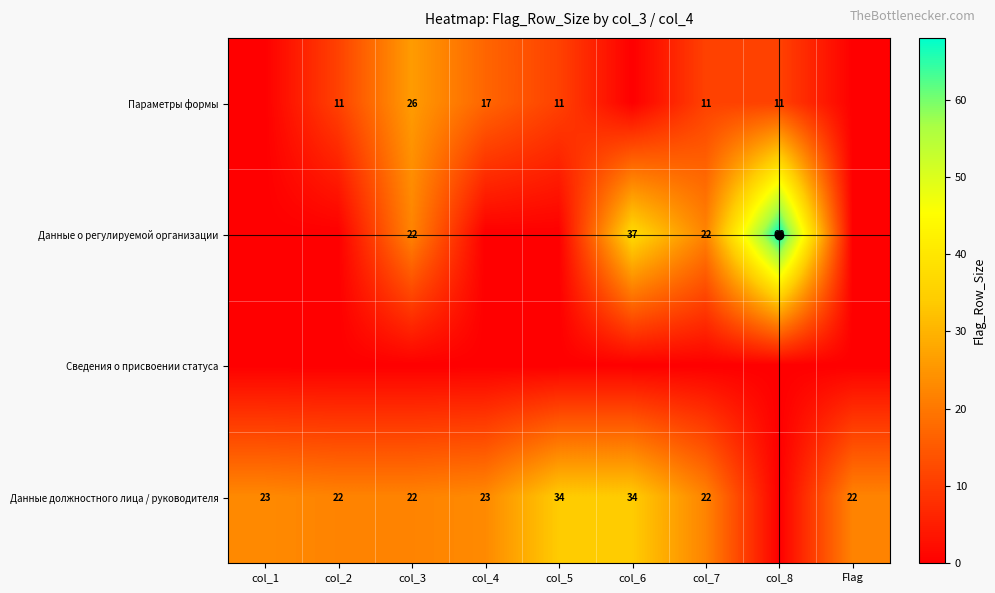

Which label corresponds to the largest value in the chart?

col_8